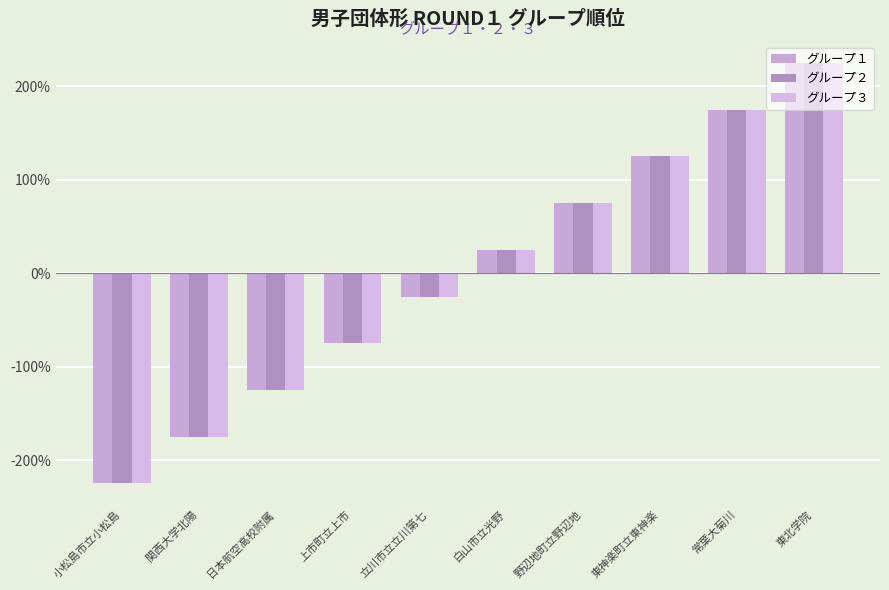

Which series has the largest range (max minus min)?

グループ１